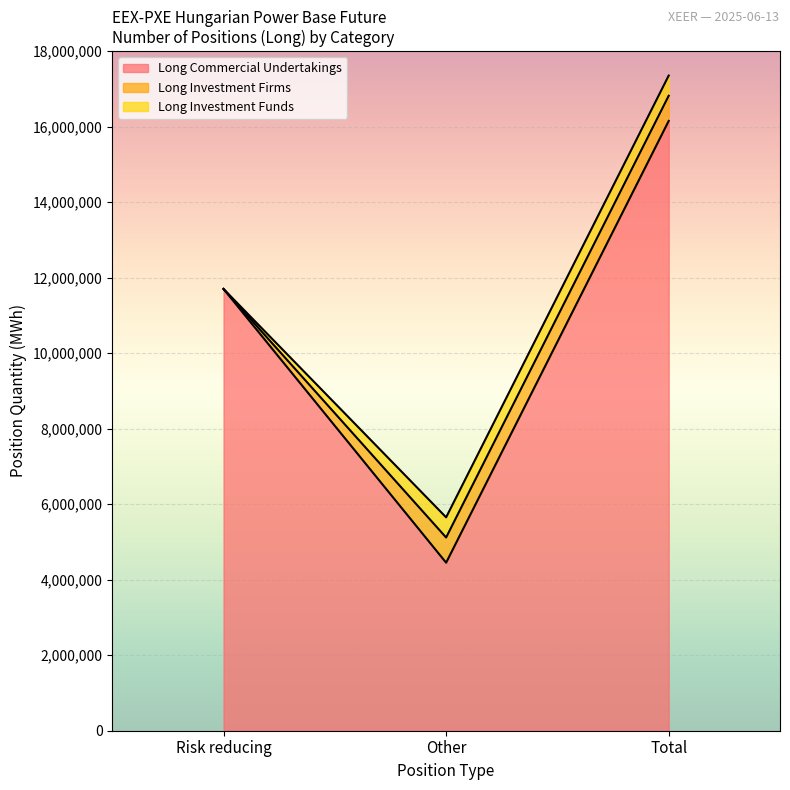

Reading right to left, extract all data points from this chart.

Long Commercial Undertakings: Total=16152875	Other=4451164	Risk reducing=11701711
Long Investment Firms: Total=667190	Other=667190	Risk reducing=0
Long Investment Funds: Total=534064	Other=534064	Risk reducing=0